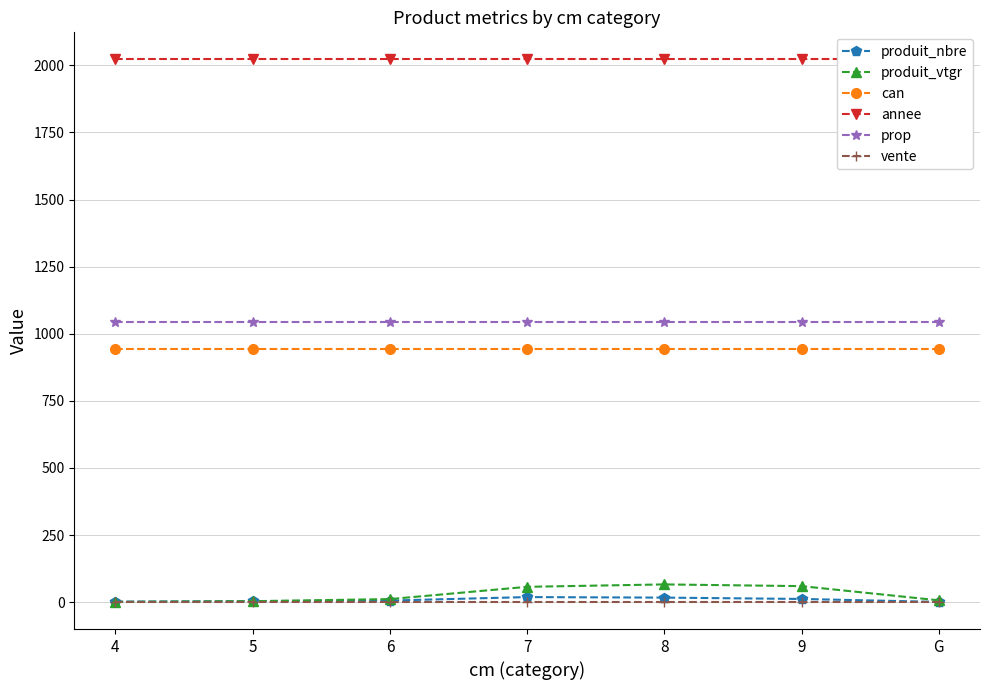

Is it true that prop equals 1043.0 at 4?

True